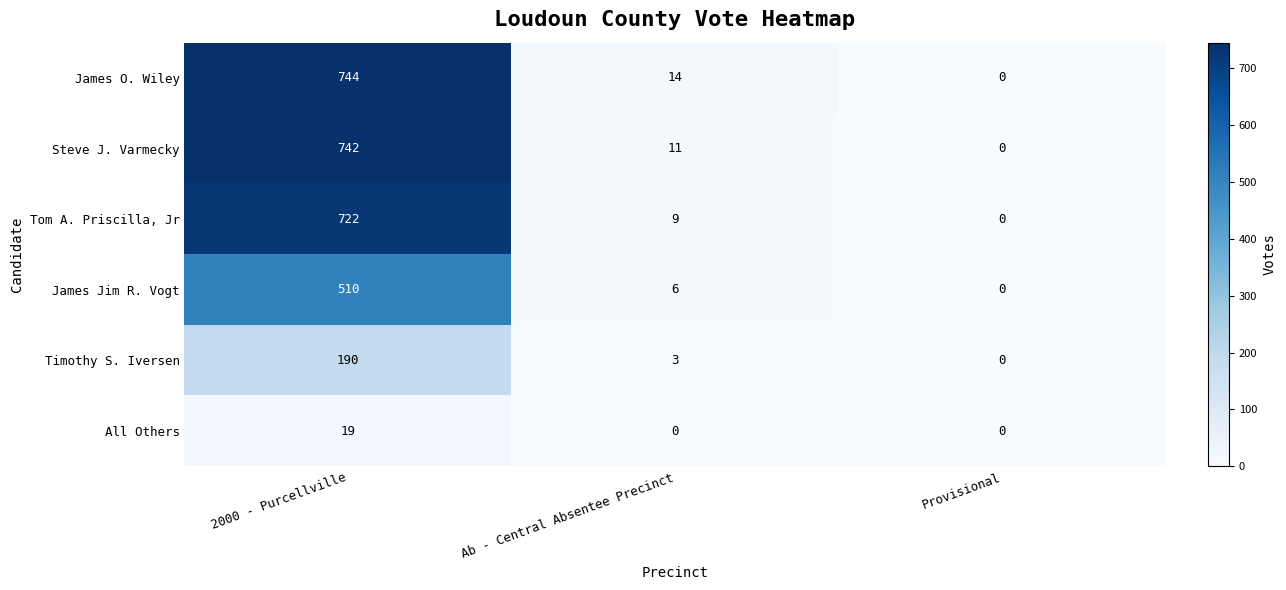

Reading right to left, extract all data points from this chart.

James O. Wiley: 0	14	744
Steve J. Varmecky: 0	11	742
Tom A. Priscilla, Jr: 0	9	722
James Jim R. Vogt: 0	6	510
Timothy S. Iversen: 0	3	190
All Others: 0	0	19